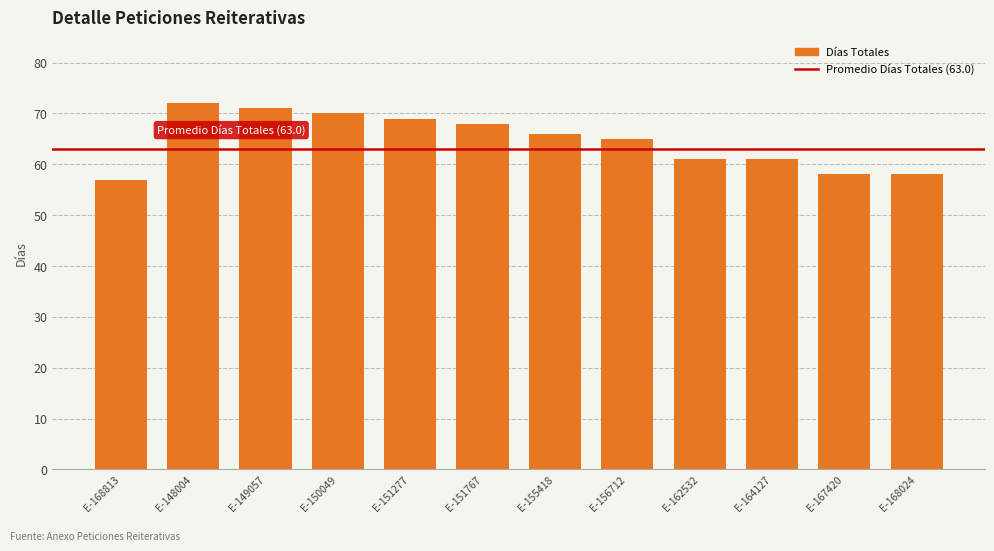

What is the average value?

65